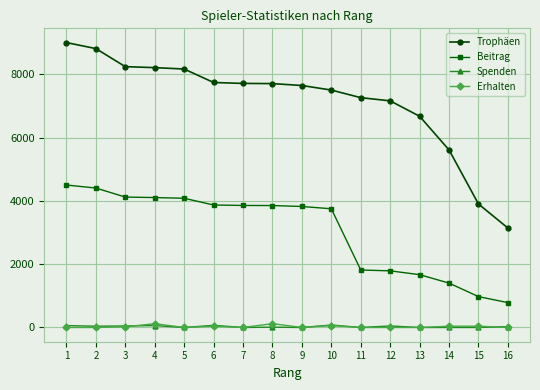

How many series are shown in this chart?

4